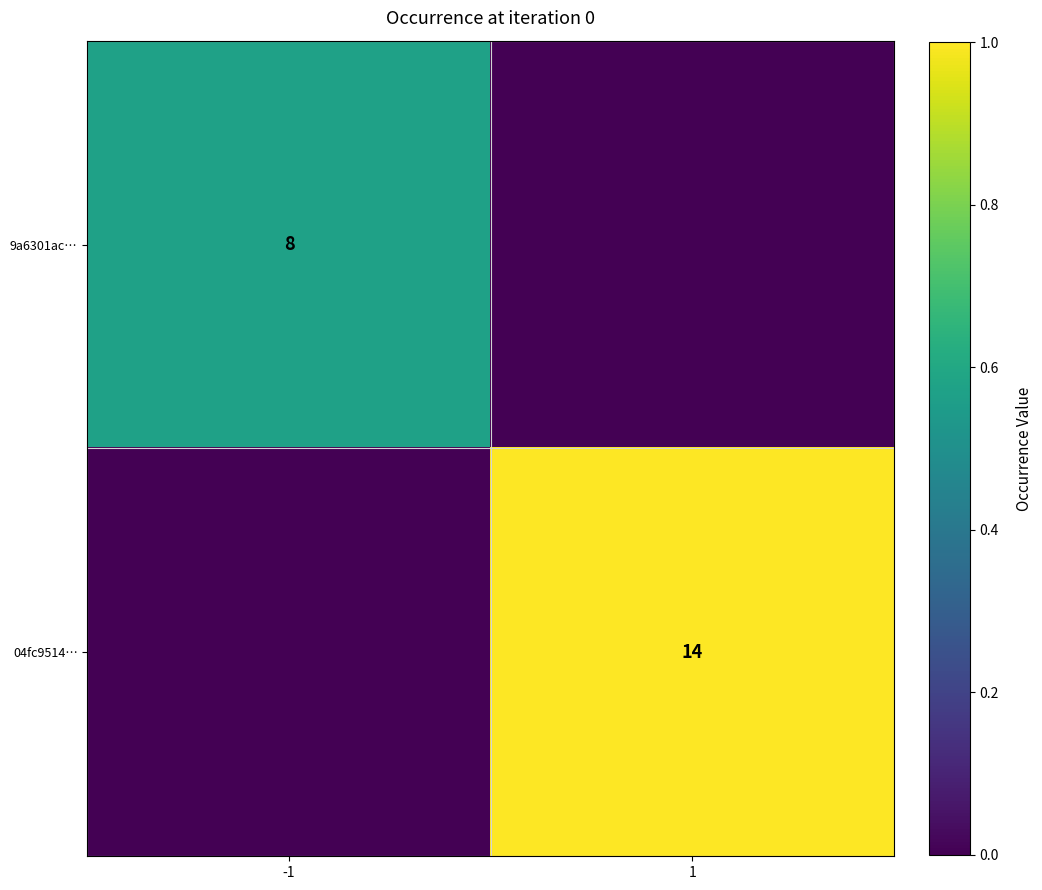

Which label corresponds to the largest value in the chart?

1